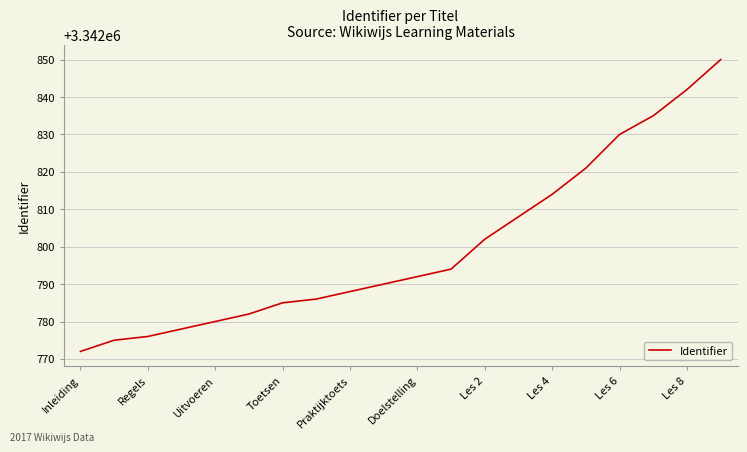

What is the greatest value displayed?

3342850